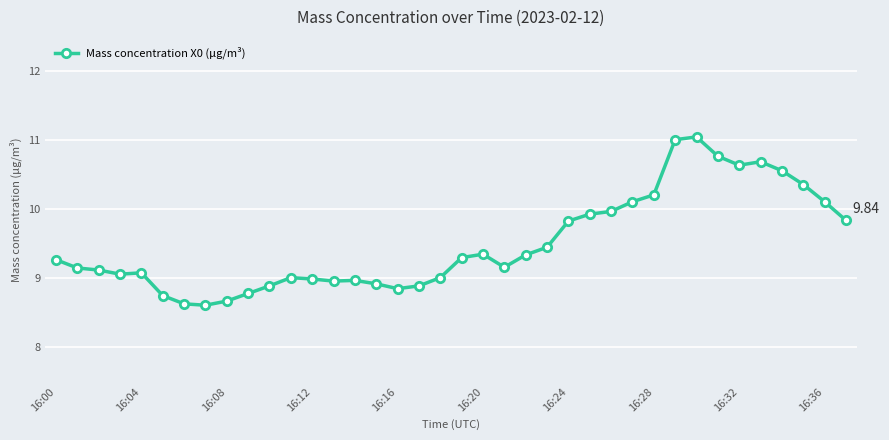

What is the difference between the maximum and minimum values?

2.4